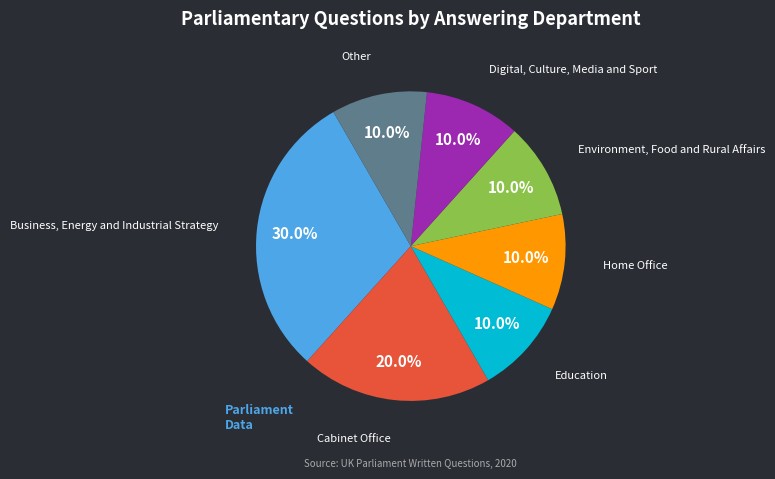

Does any single category account for the majority?

No